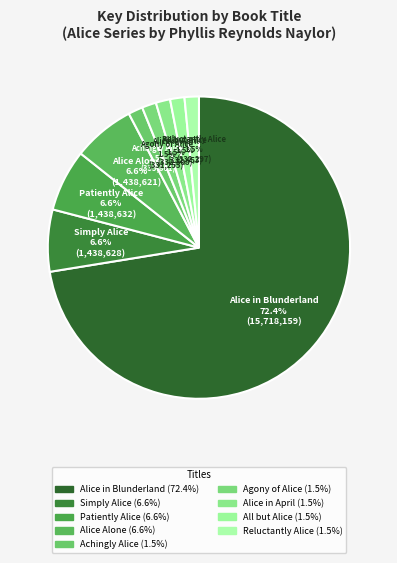

Count the number of slices in the pie.

9